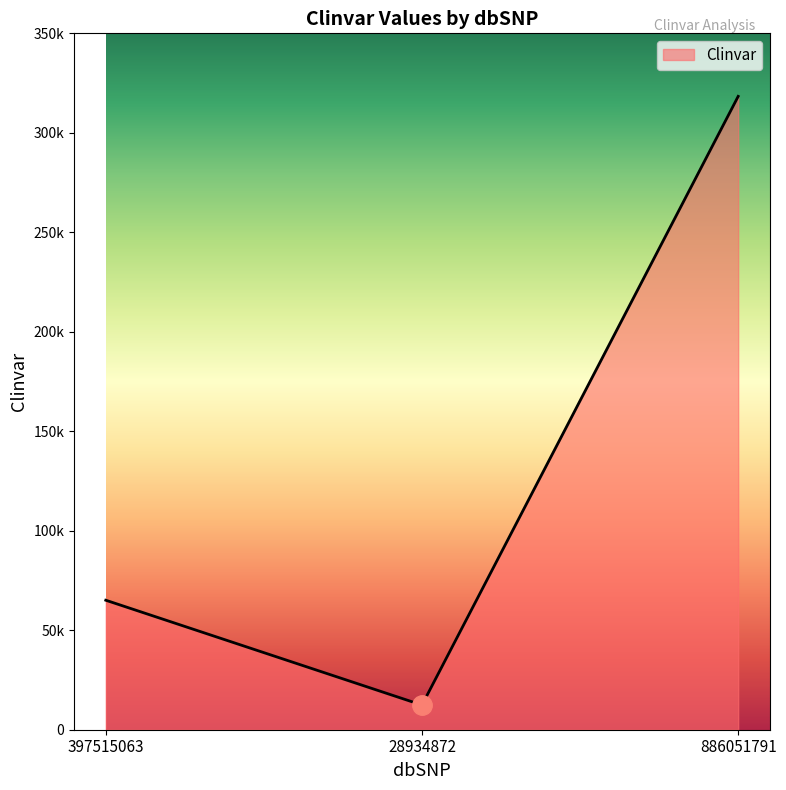

Does the chart have visible grid lines?

No